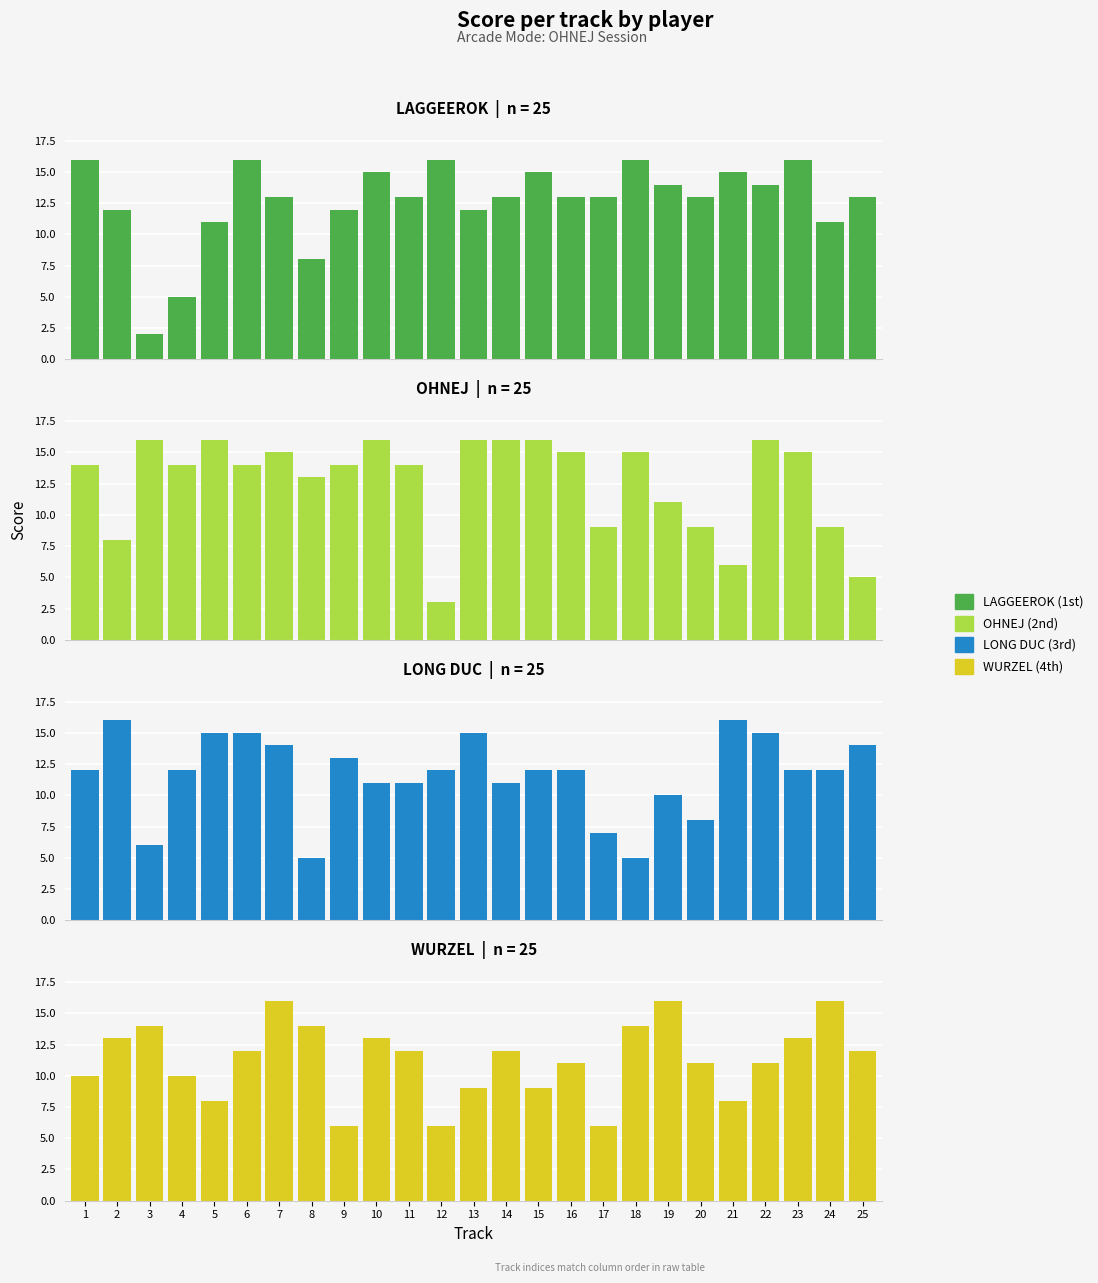

What is the greatest value displayed?

16